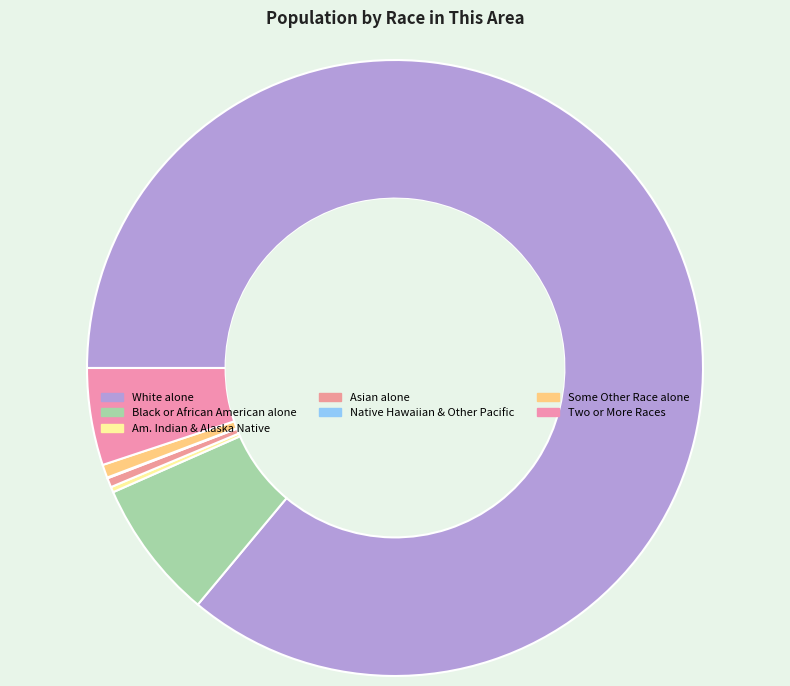

True or false: Black or African American alone accounts for 7% of the total.

True